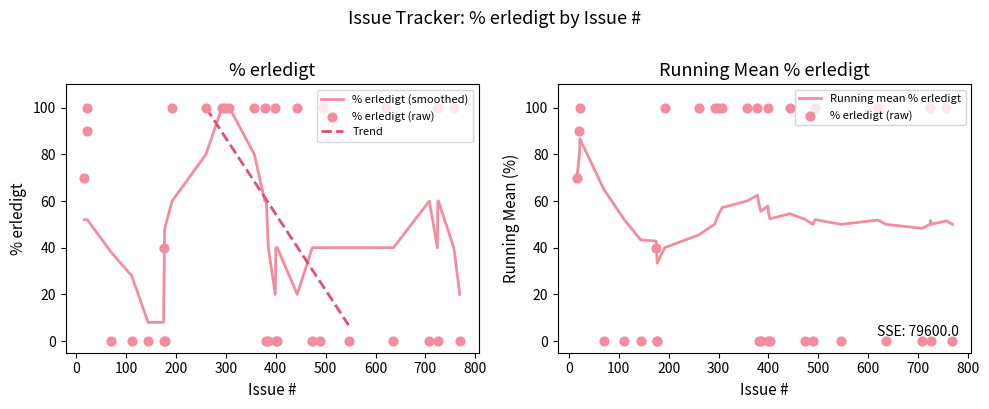

Between 260 and 399, which is larger?

260